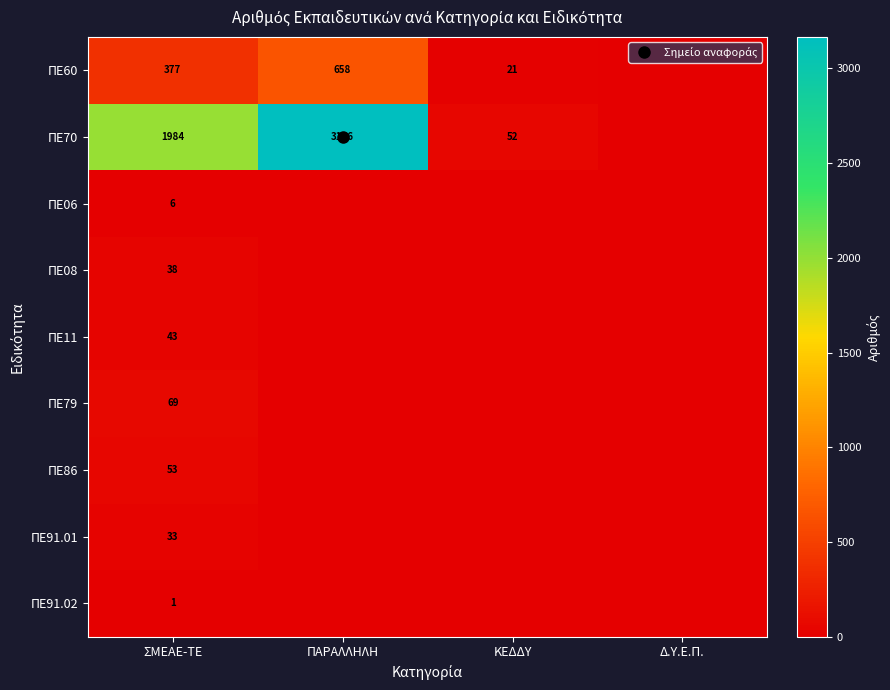

What is the greatest value displayed?

3166